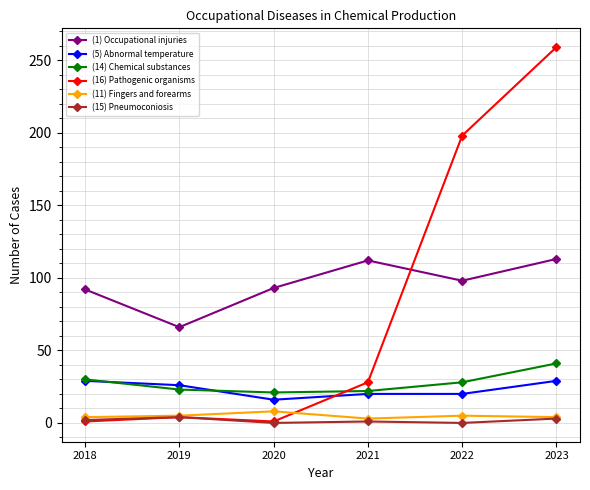

What is the difference between the (16) Pathogenic organisms values at 2019 and 2020?

3